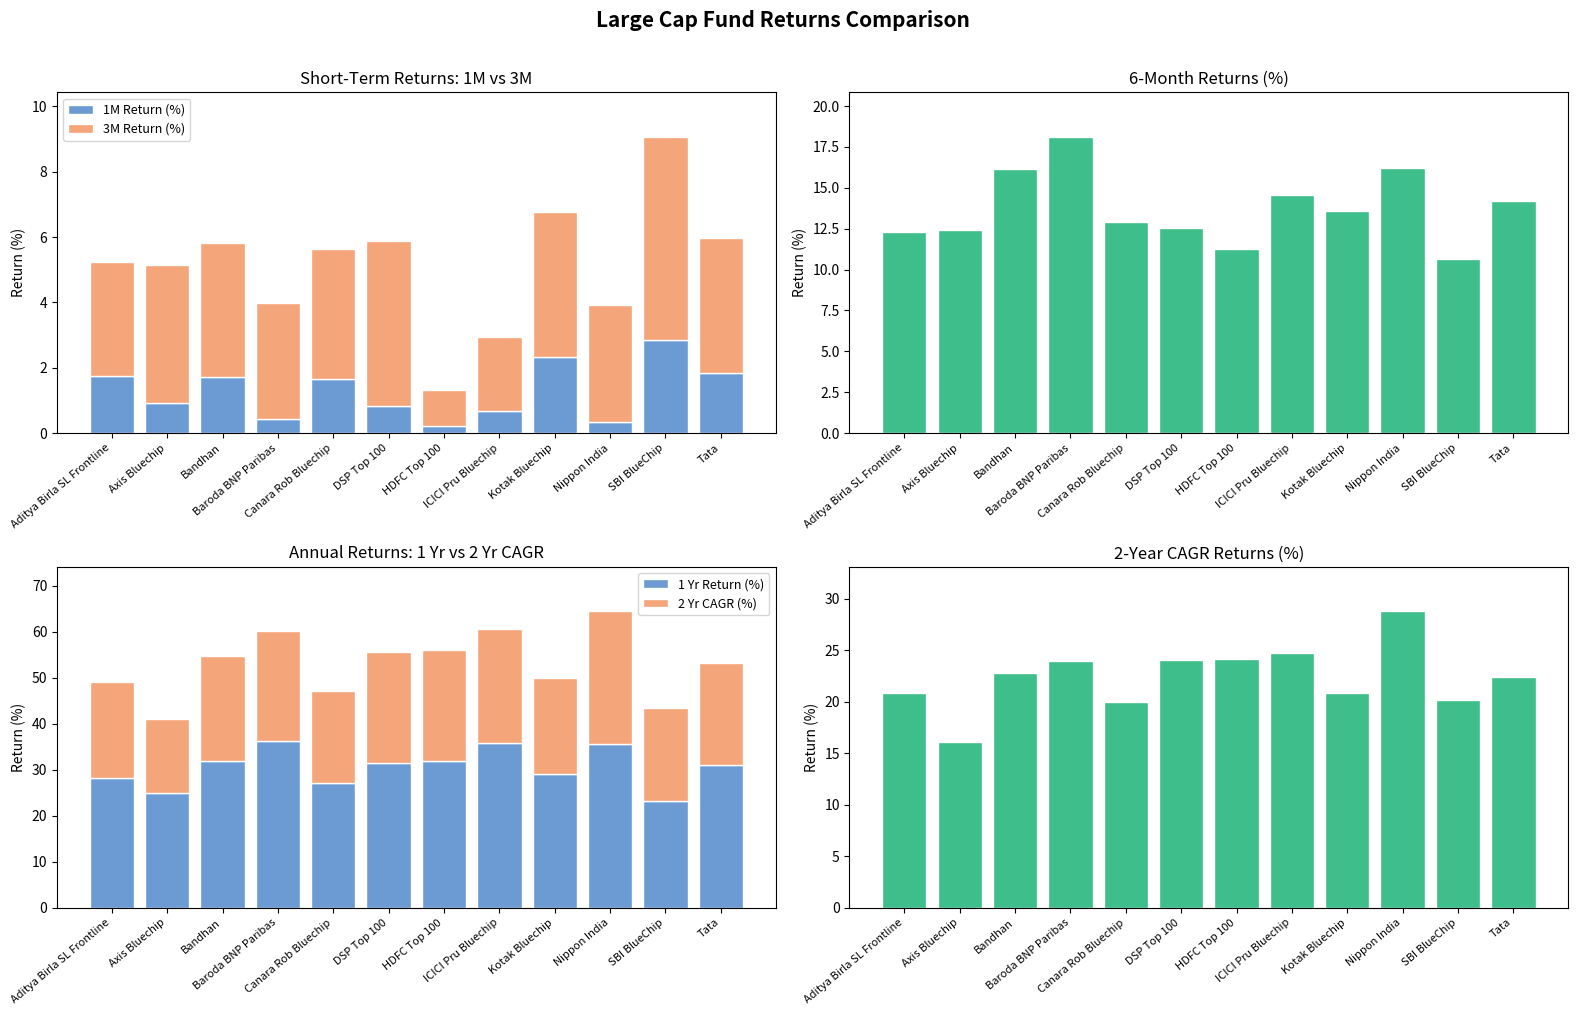

What is the smallest value displayed?

0.2